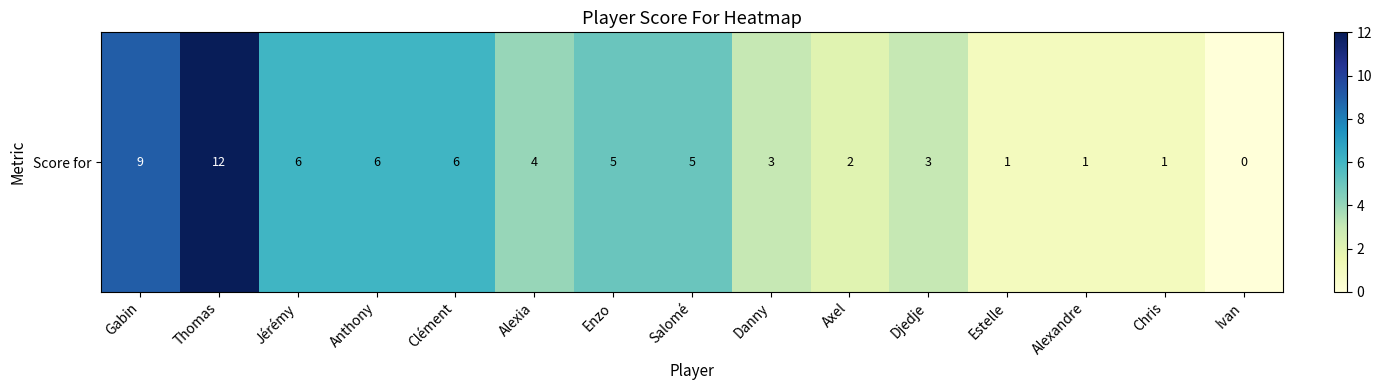

Count the number of categories in the chart.

15